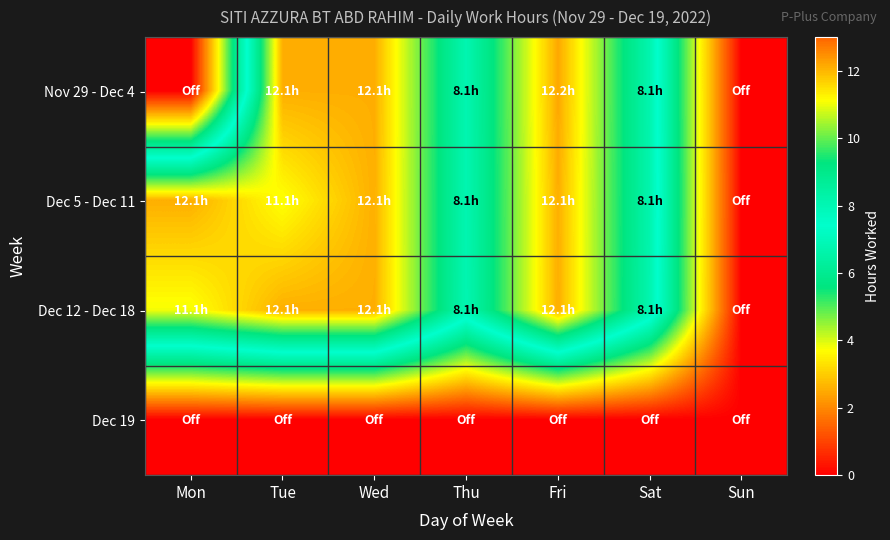

Which has a higher value, Thu or Sun?

Thu